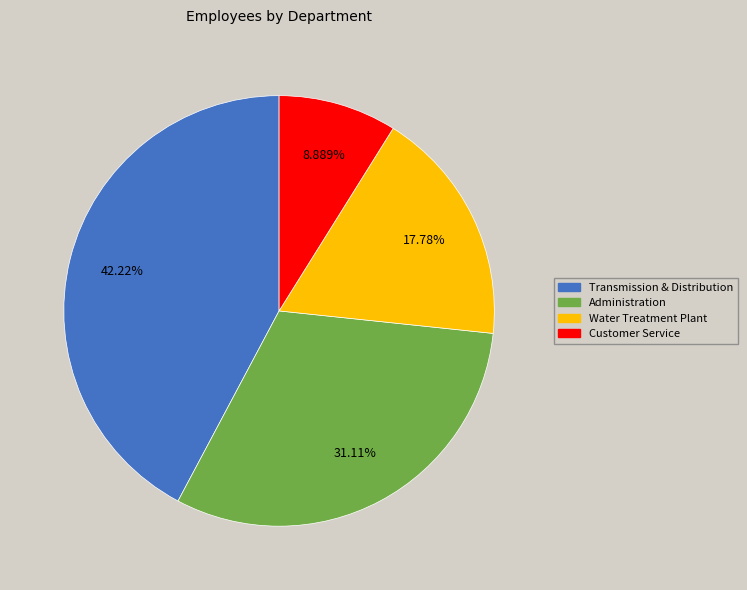

Which category has the smallest portion of the pie?

Customer Service